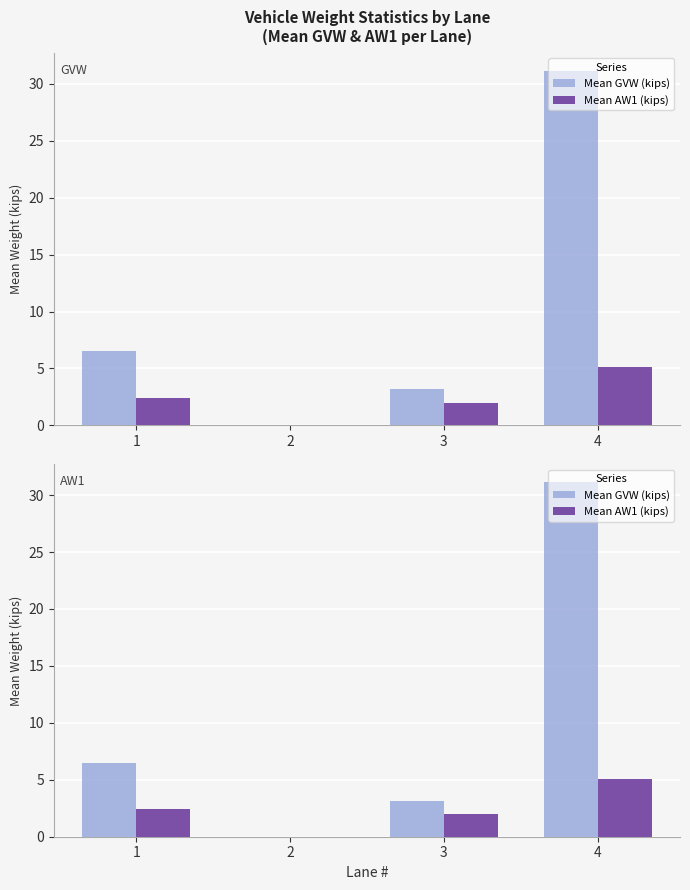

What is the value of the Mean AW1 (kips) bar at the 1st from the left?

2.4